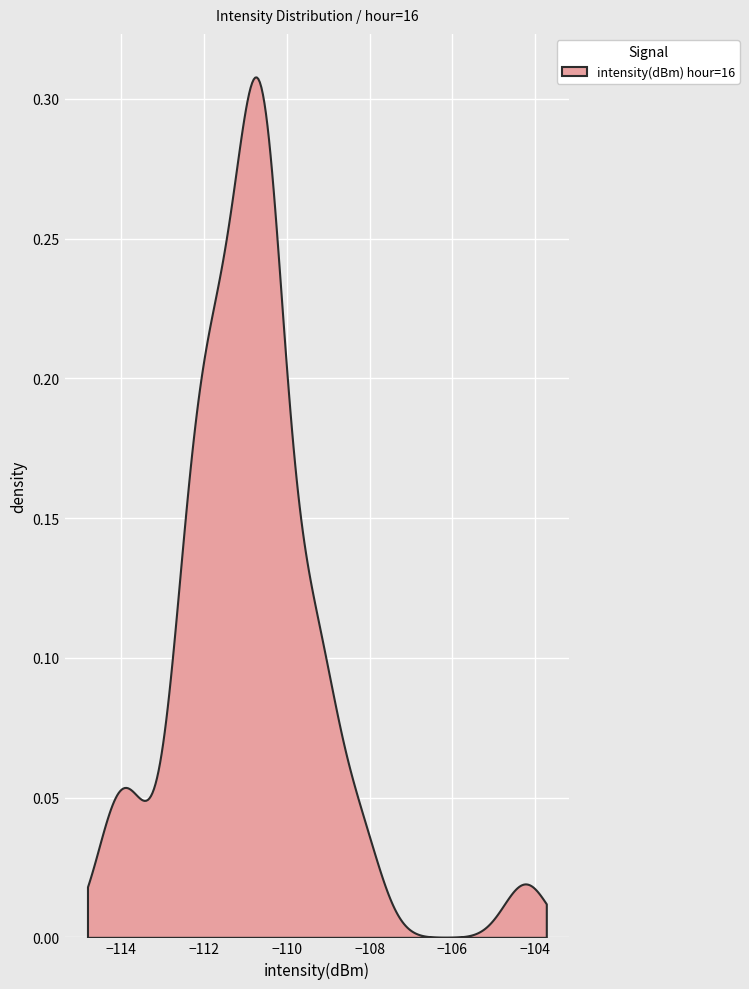

How many values are below -110?

31